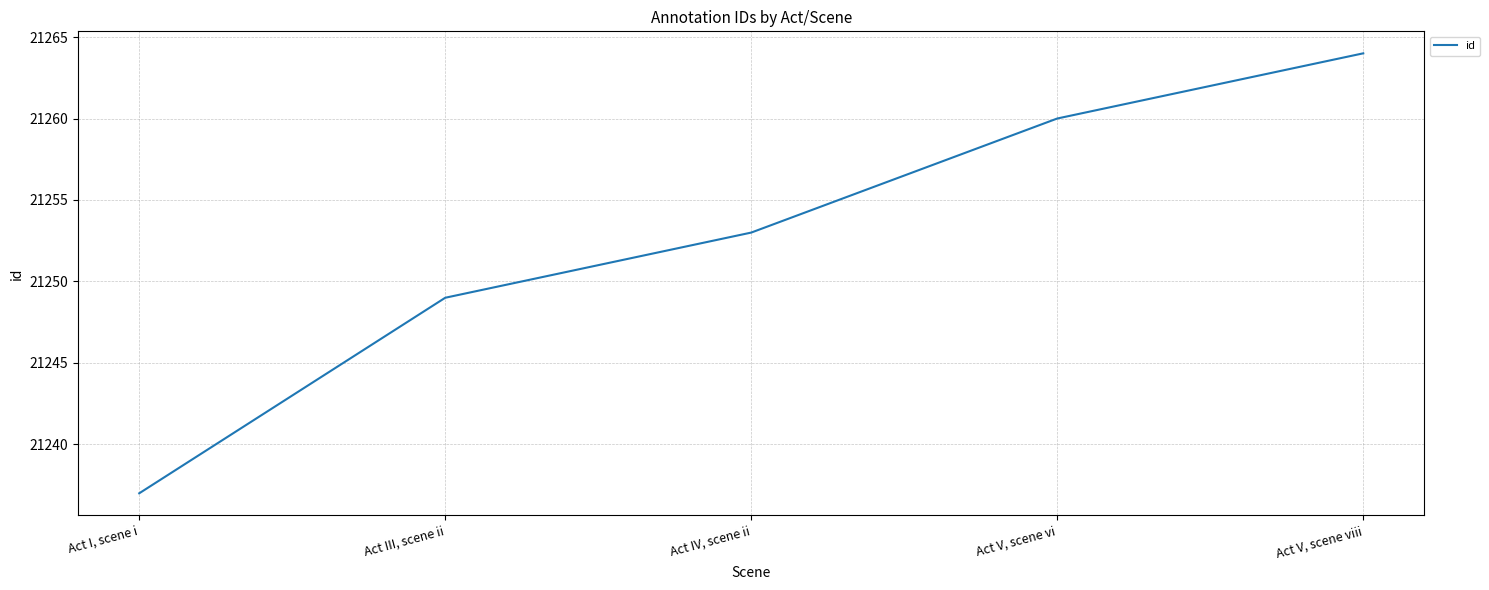

What is the sum of the values at Act III, scene ii and Act IV, scene ii?

42502